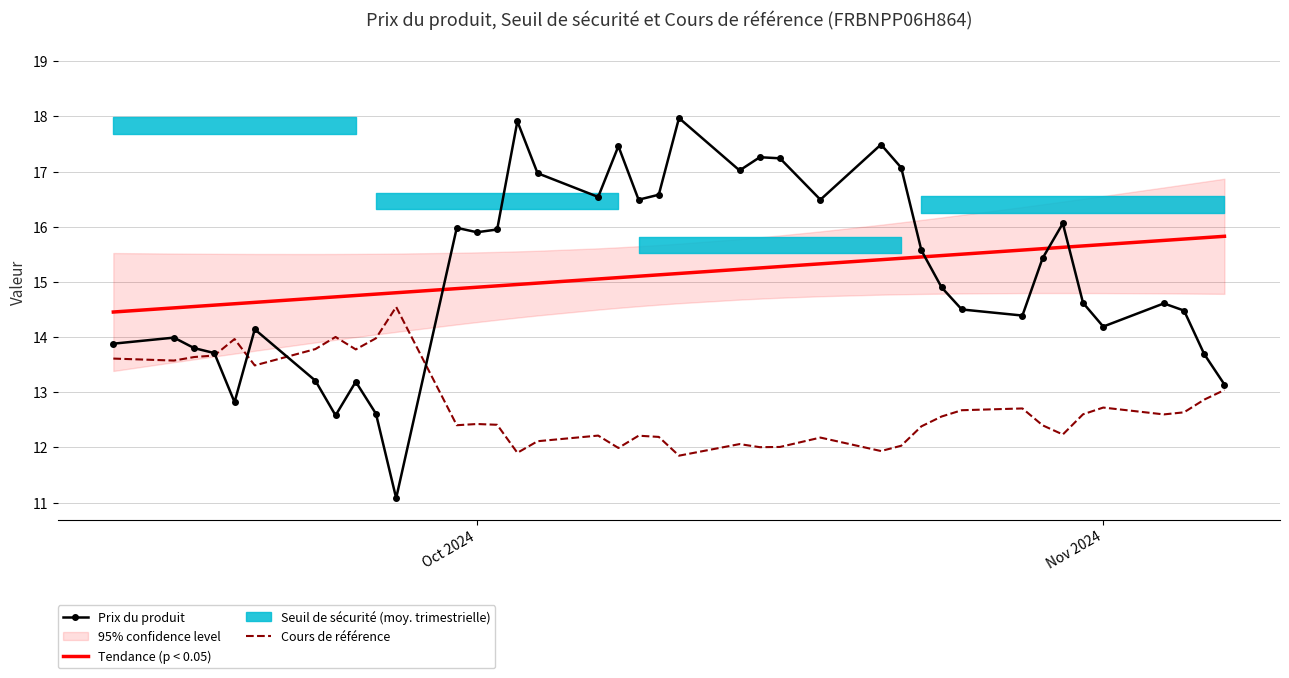

What is the maximum value for Prix du produit?

18.0